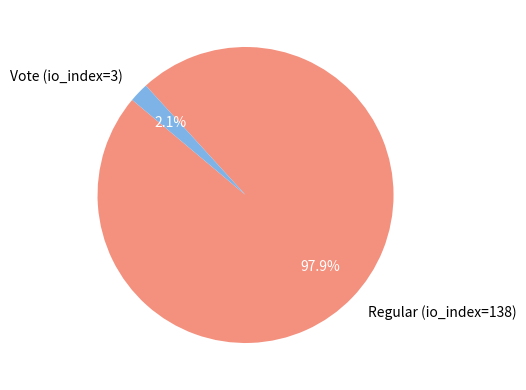

Is it true that Regular (io_index=138) is 98% of the pie?

True